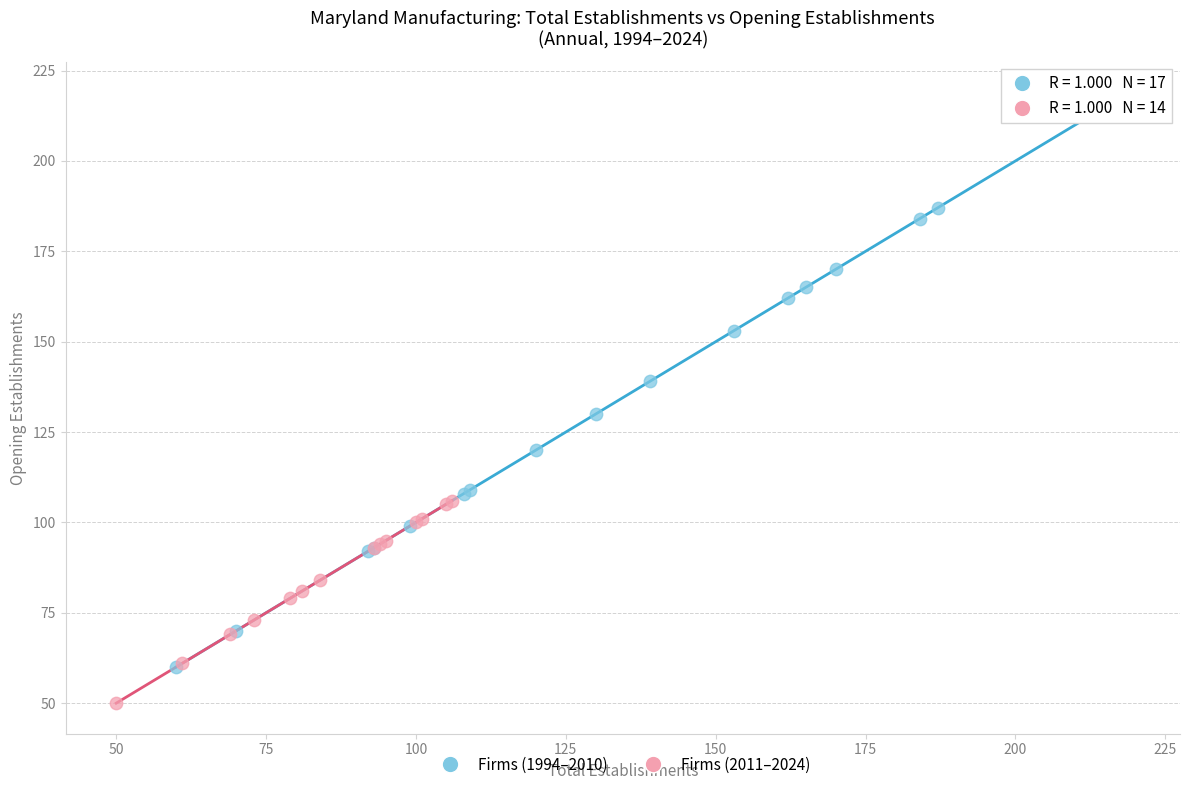

Which series contains the lowest Y value?

Firms (2011–2024)